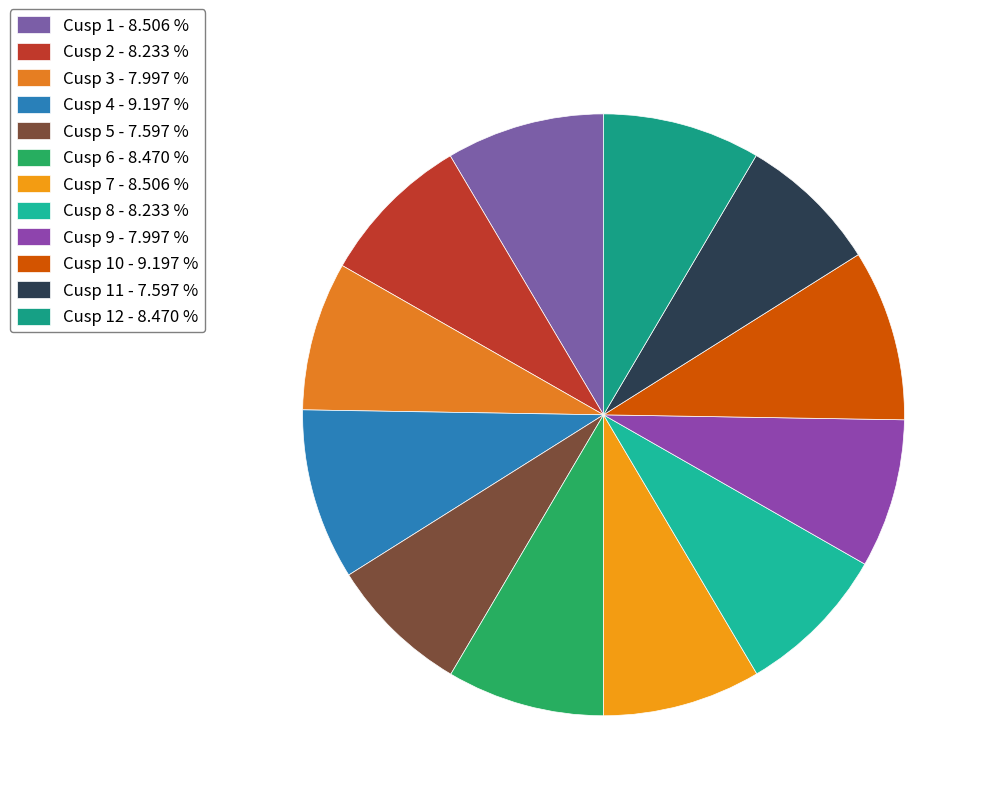

Which category has the biggest portion of the pie?

Cusp 4